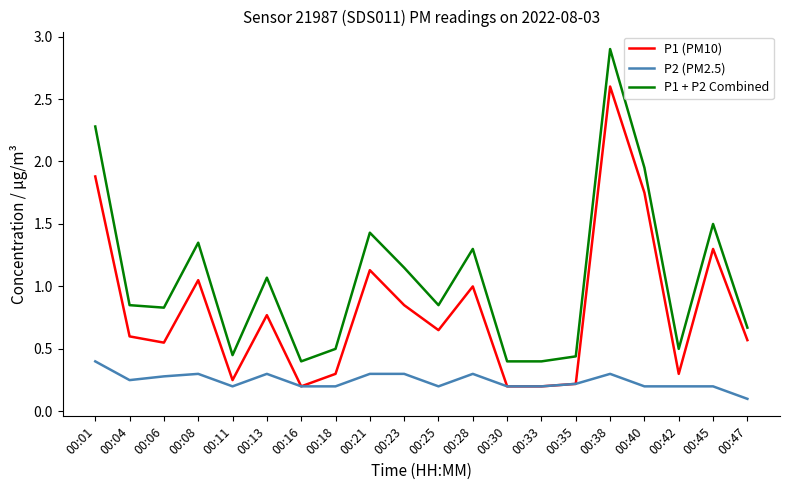

Which series has the widest spread of values?

P1 + P2 Combined